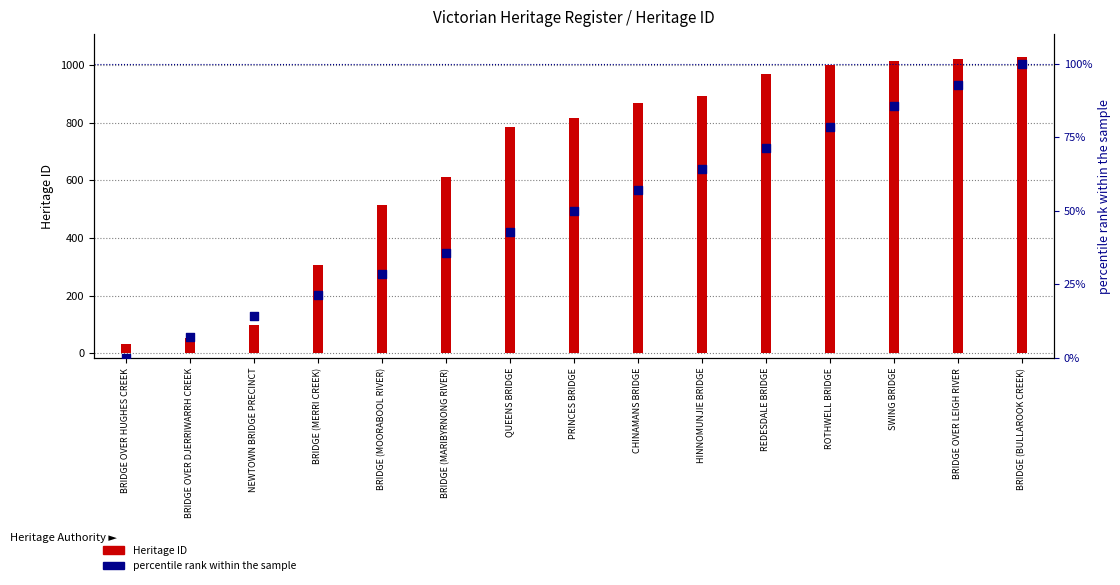

What are all the series names shown in the legend?

Heritage ID, percentile rank within the sample